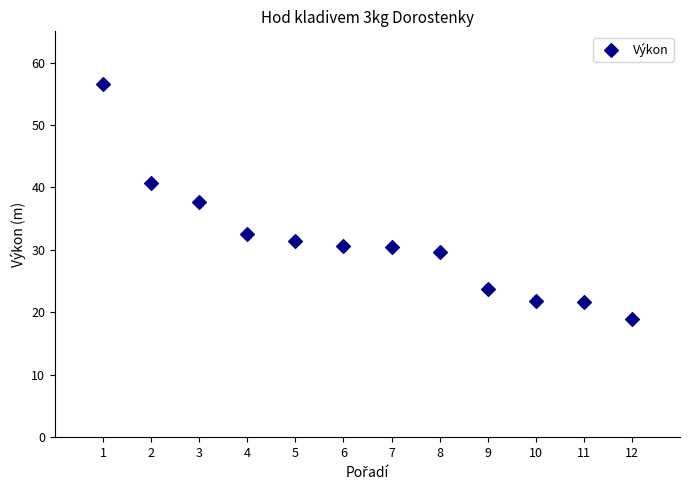

What is the range of Y values (max minus min)?

37.6